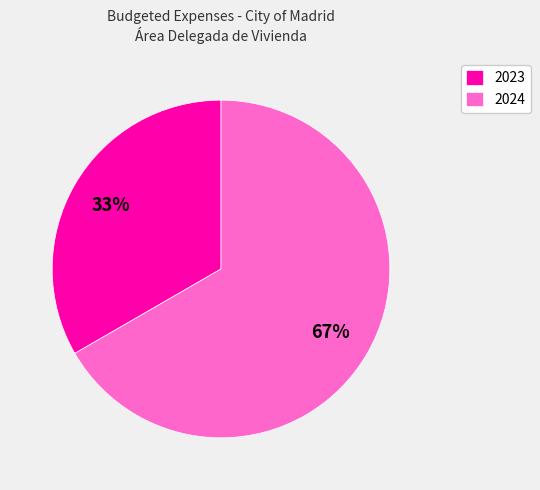

To the nearest percent, what portion does 2023 represent?

33%